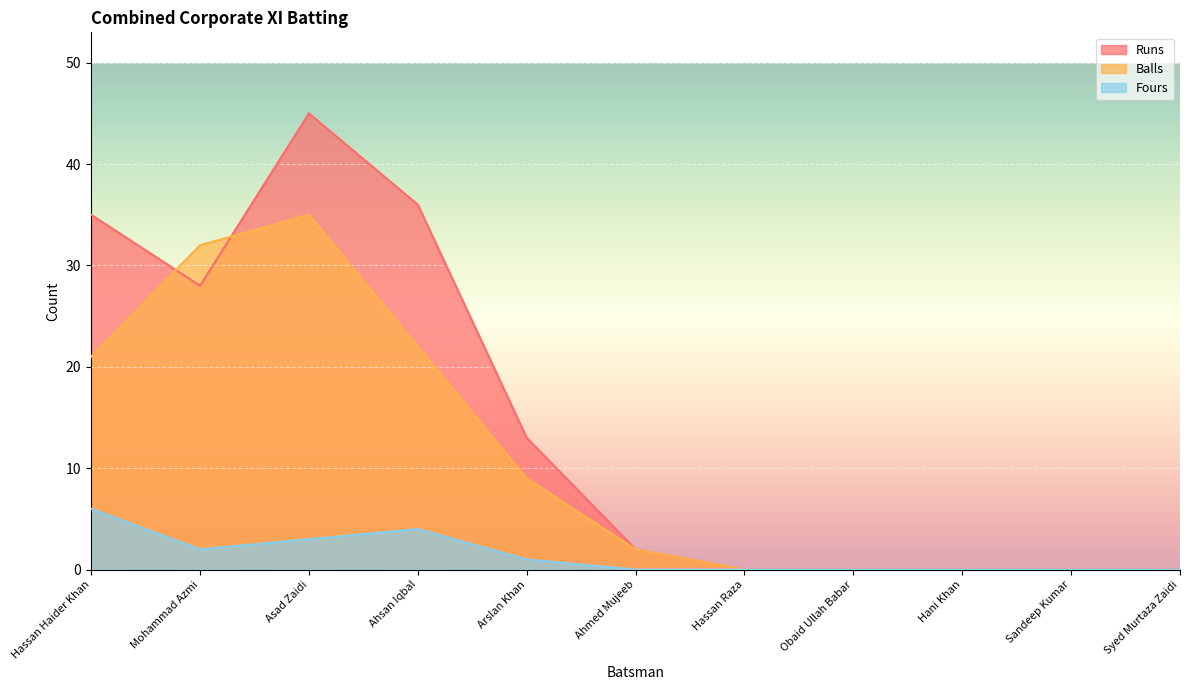

What is the sum of the Runs values at Mohammad Azmi and Syed Murtaza Zaidi?

28